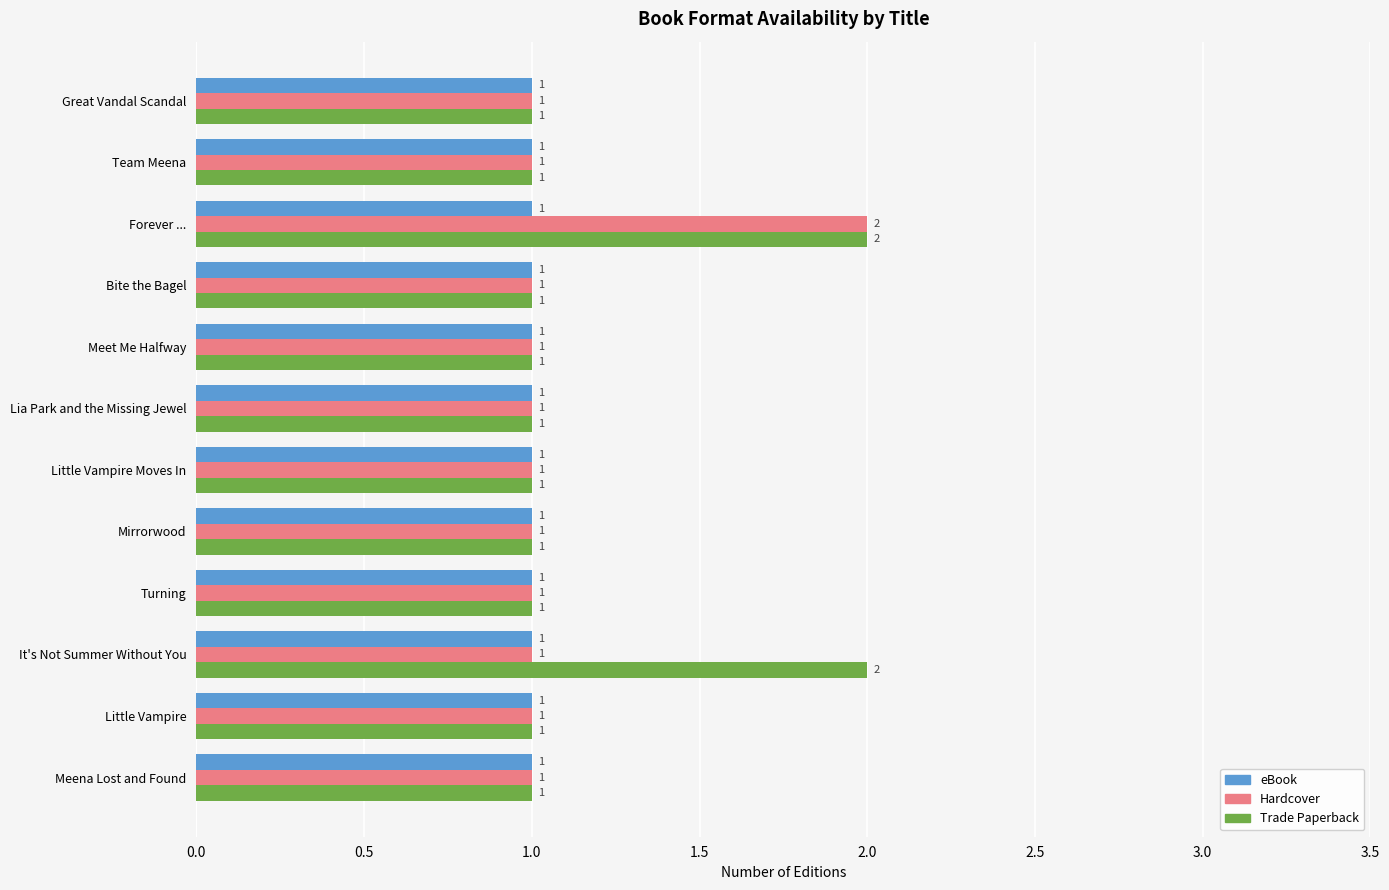

What are all the series names shown in the legend?

eBook, Hardcover, Trade Paperback